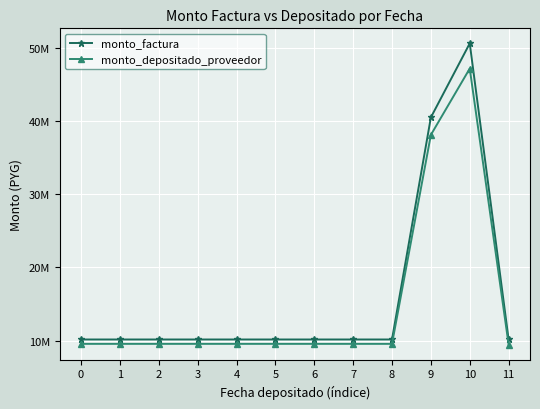

Is this an area chart (filled region under the line)?

No